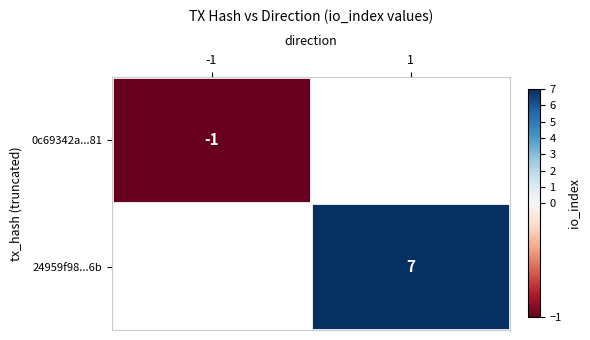

Is it true that 0c69342a...81 equals 0 at -1?

False